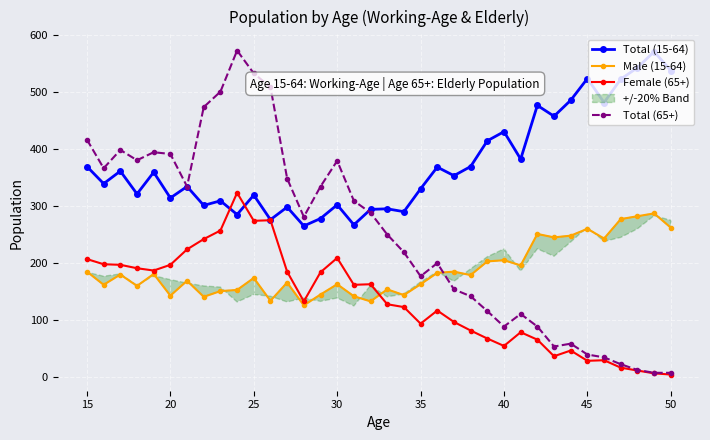

True or false: Total (65+) has more than 2 points higher than both neighbors.

True